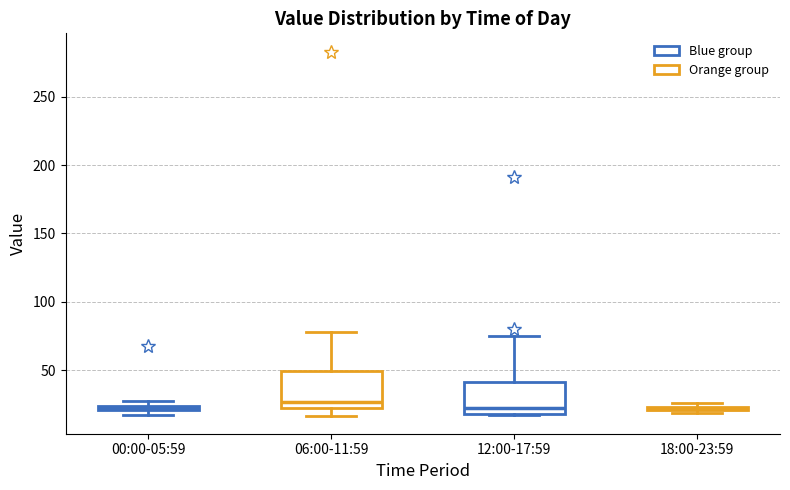

Where is the lower edge of the box for 00:00-05:59 on the y-axis? The values are not printed on the chart, so give them approximately, as read against the axis.

20